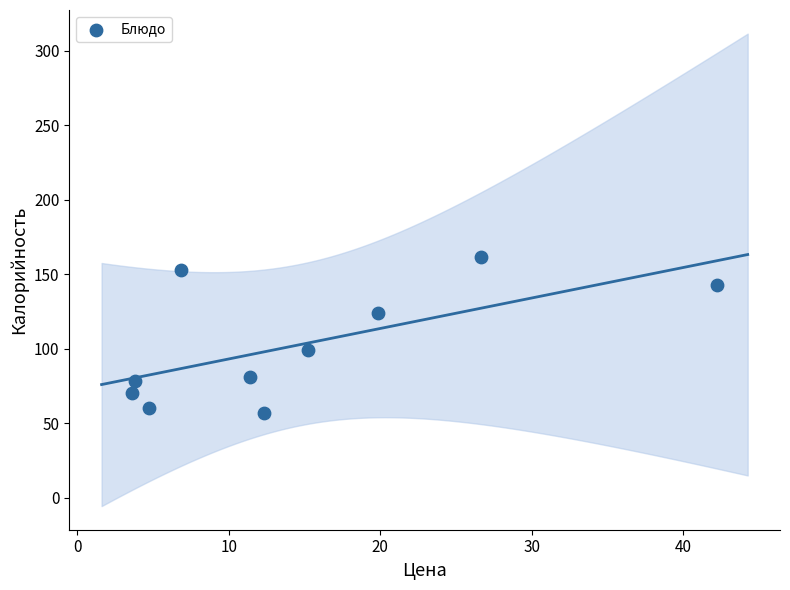

What is the range of Y values (max minus min)?

104.6